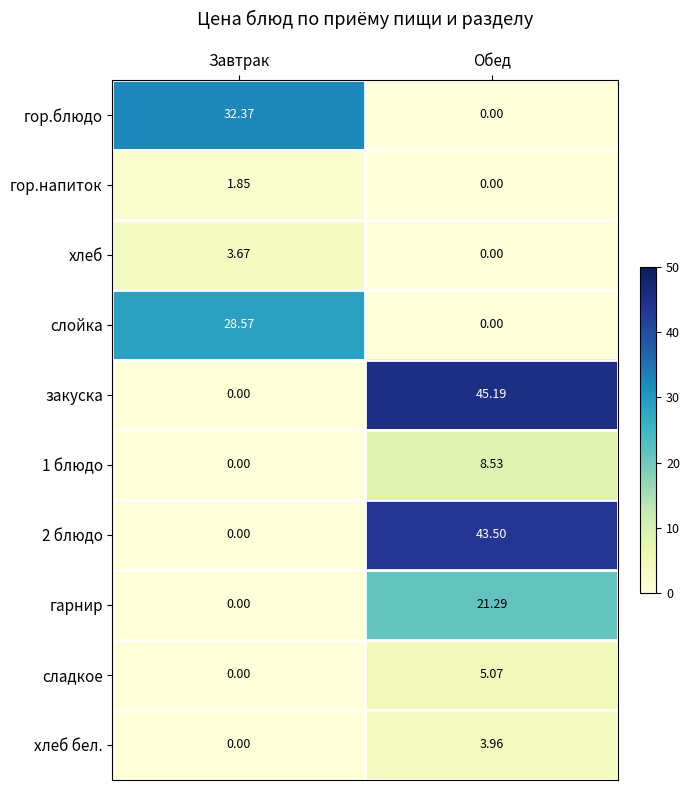

At which category is the sum across all series the highest?

Обед